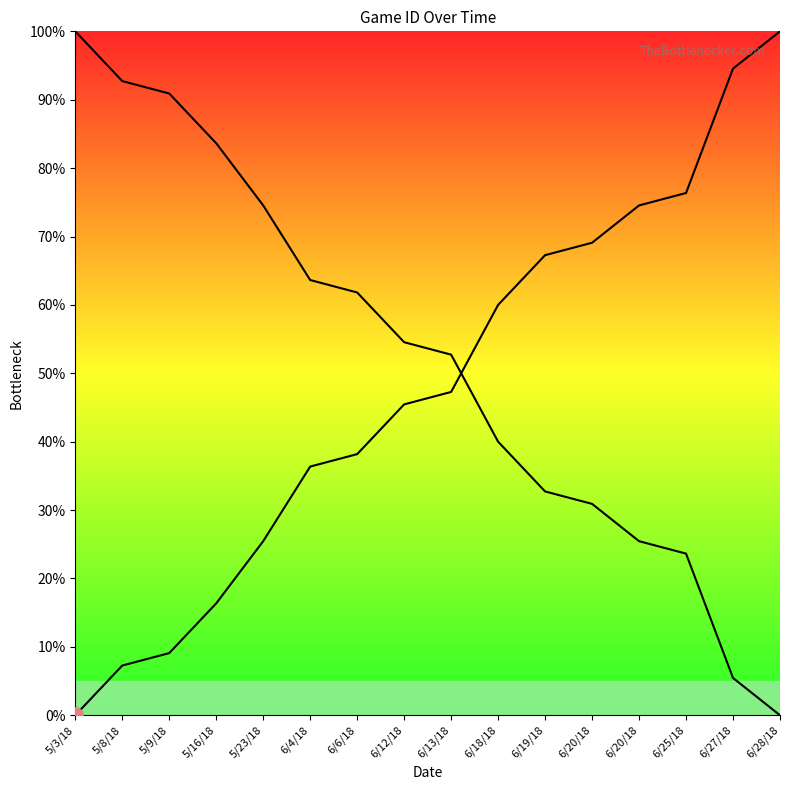

Does the chart have visible grid lines?

No